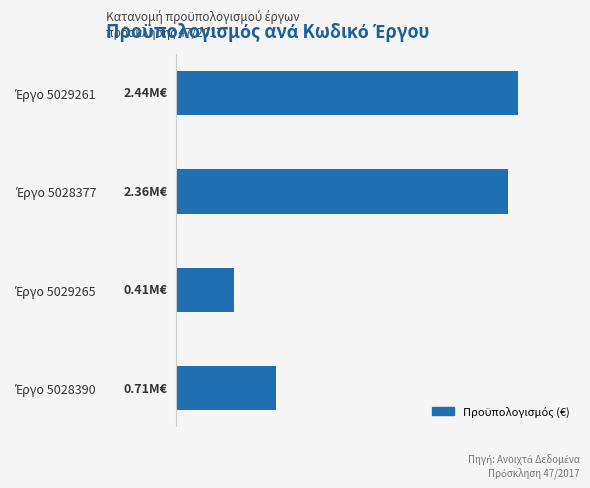

Does the chart contain any negative values?

No